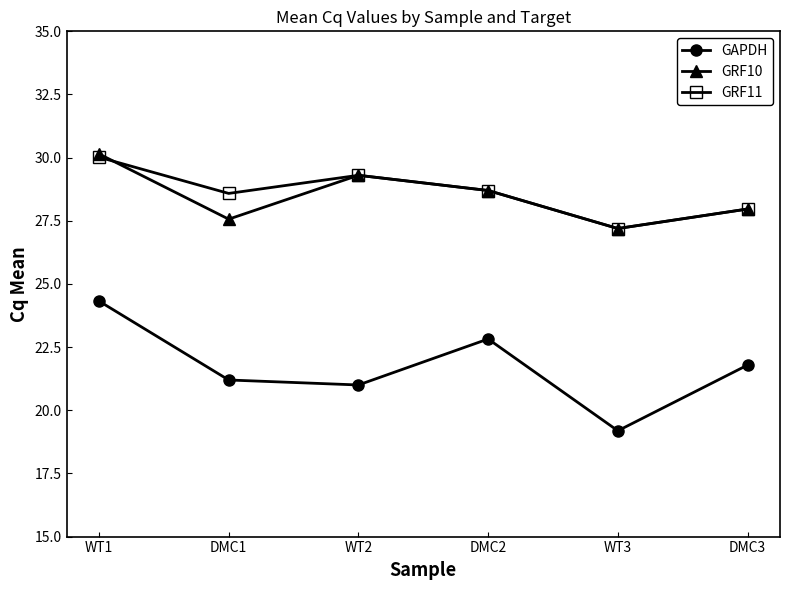

What is the difference between the GRF11 values at DMC1 and WT2?

0.7